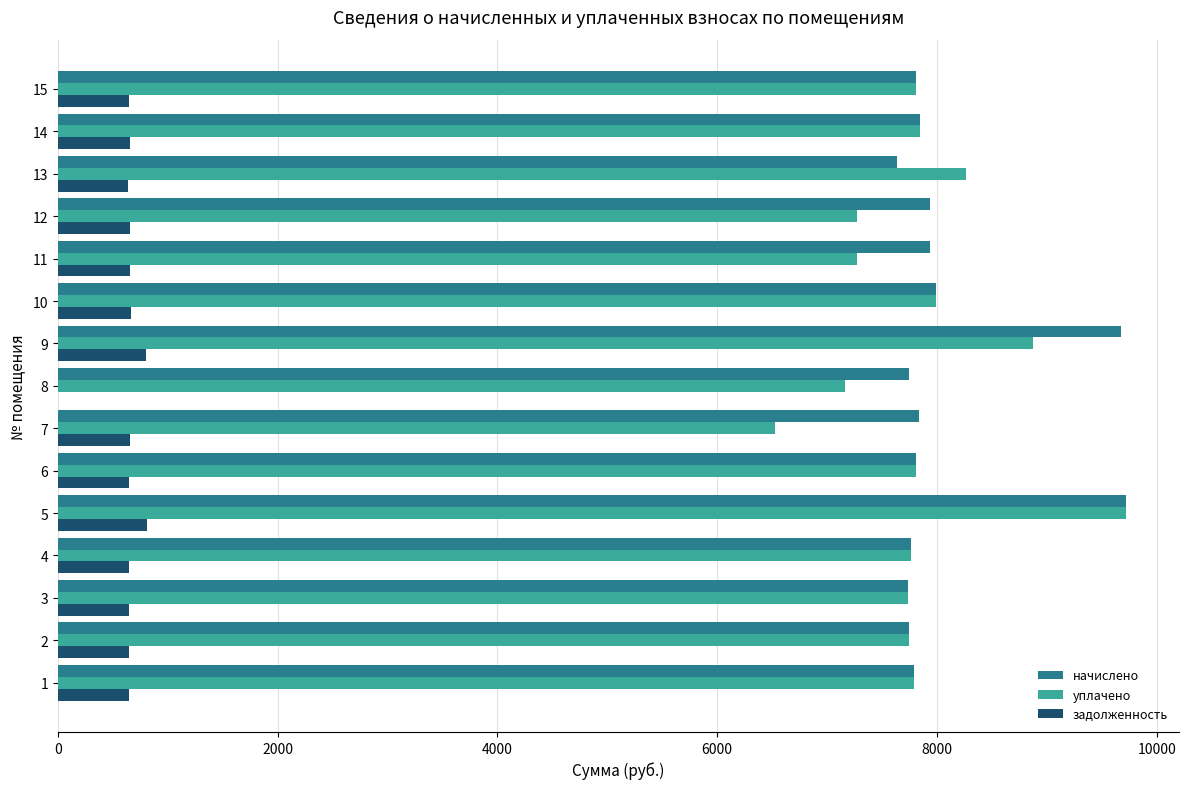

The value of задолженность at 11 is 661.2. True or false?

True